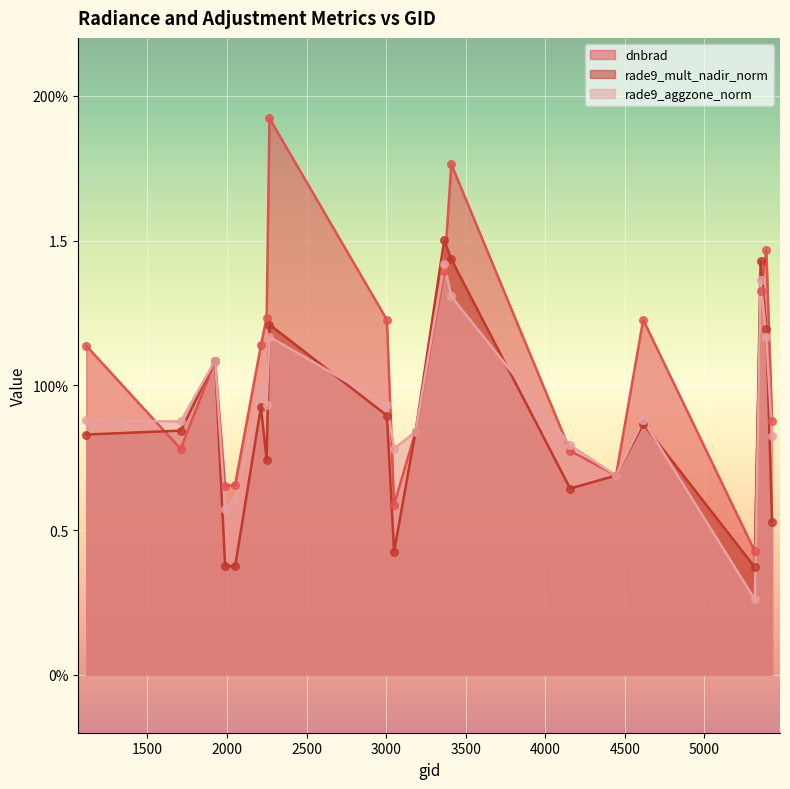

Is the value of dnbrad at 3050 greater than the value of rade9_mult_nadir_norm at 3185?

No